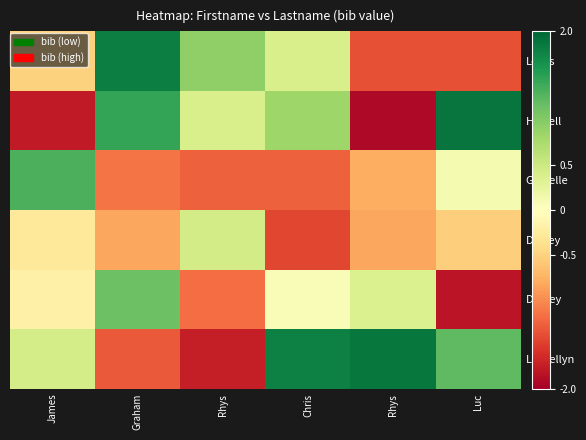

List the series in order of their peak value, lowest first.

Deeley, Dudley, Gravelle, Lewis, Llewellyn, Howell